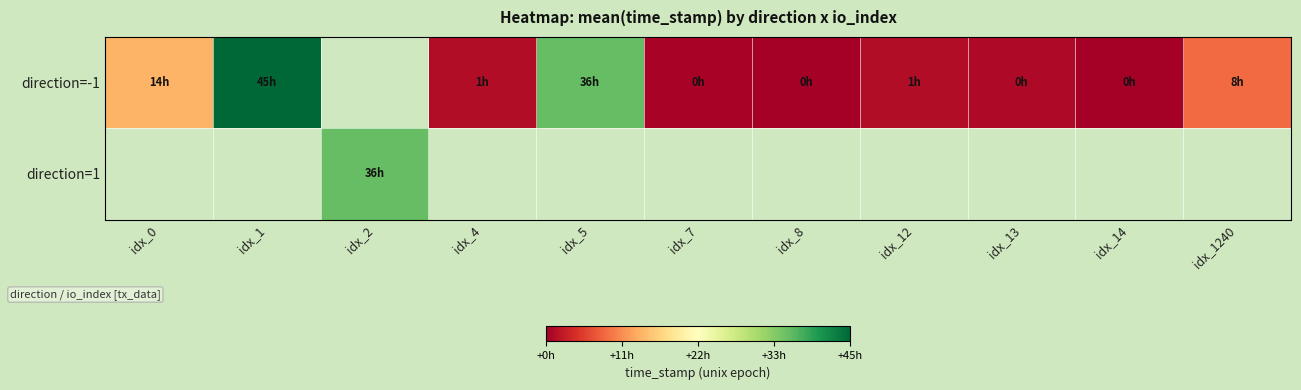

Between idx_13 and idx_1, which is larger?

idx_1